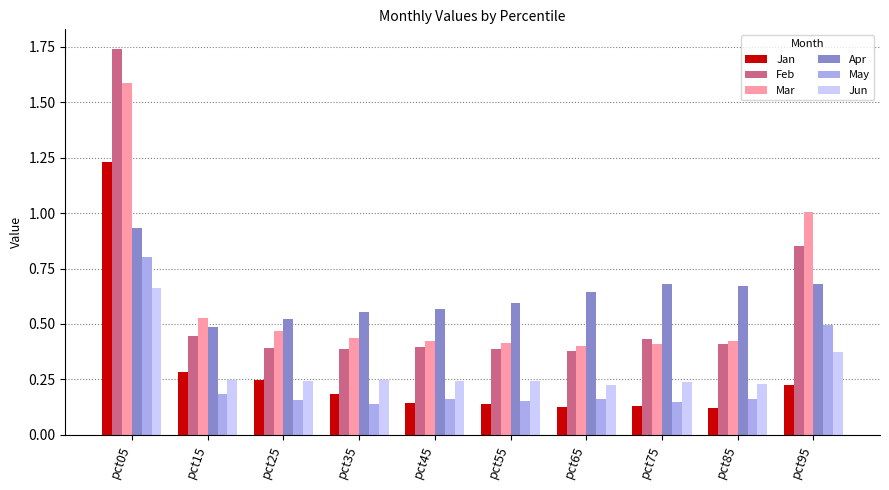

List the series in order of their peak value, highest first.

Feb, Mar, Jan, Apr, May, Jun